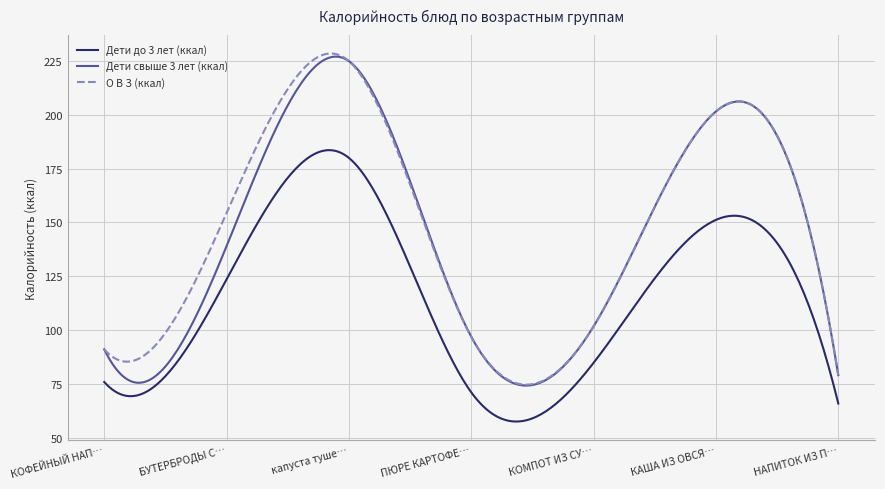

What is the smallest value displayed?

57.5